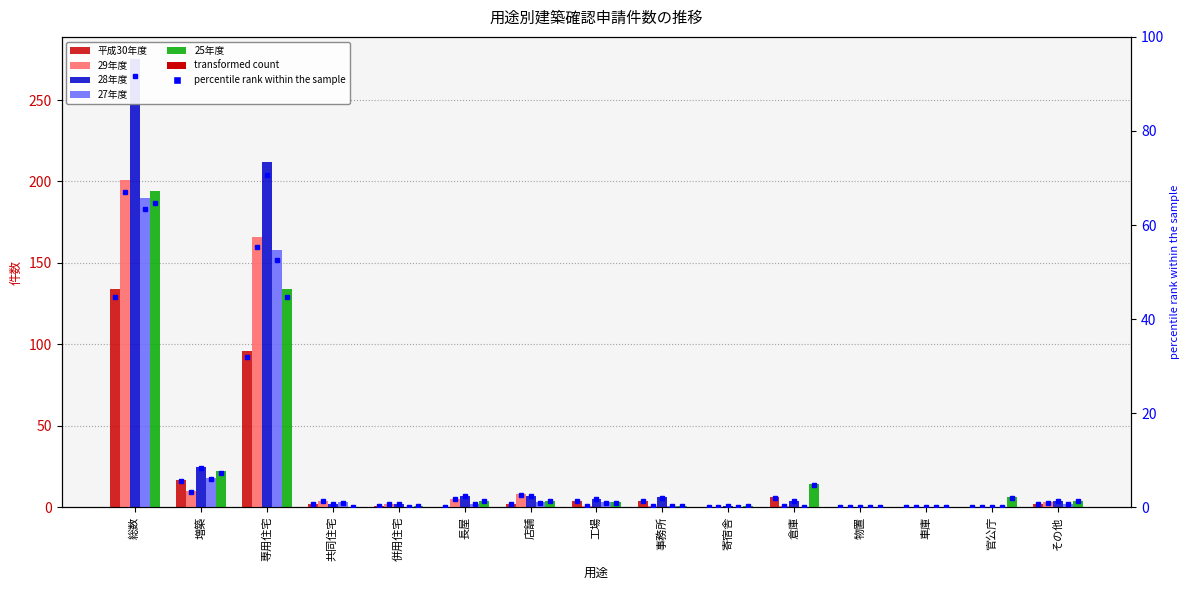

At how many categories does at least one series exceed 91?

2